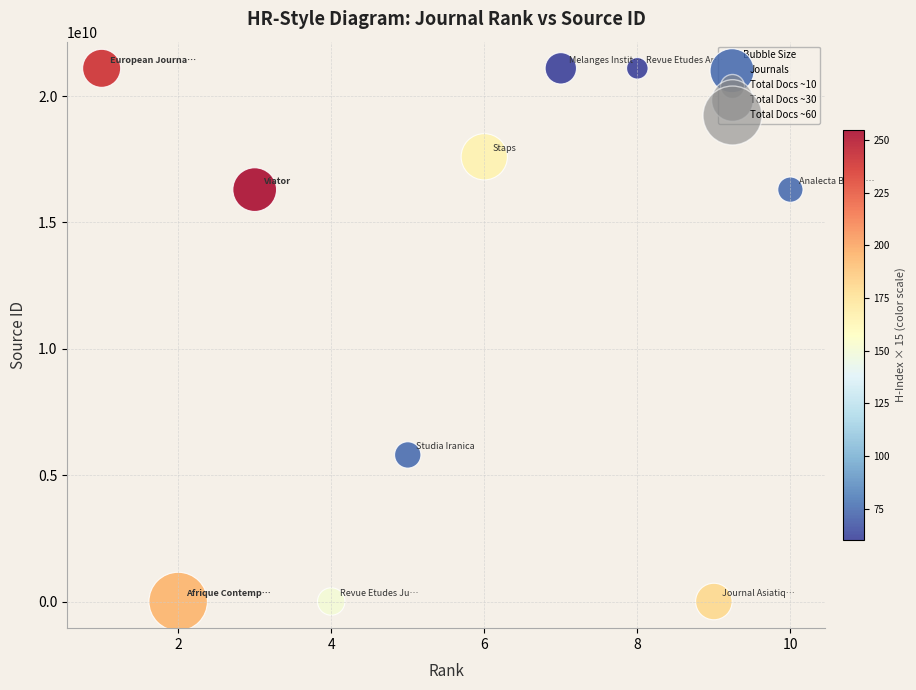

What is the average Y value?

11930147870